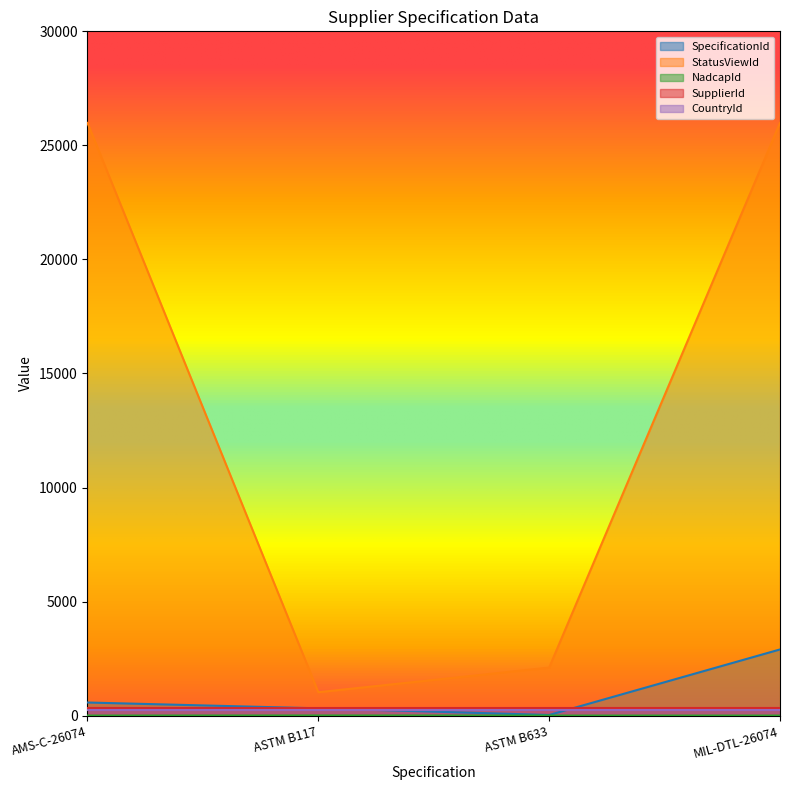

How many lines are shown in the chart?

5